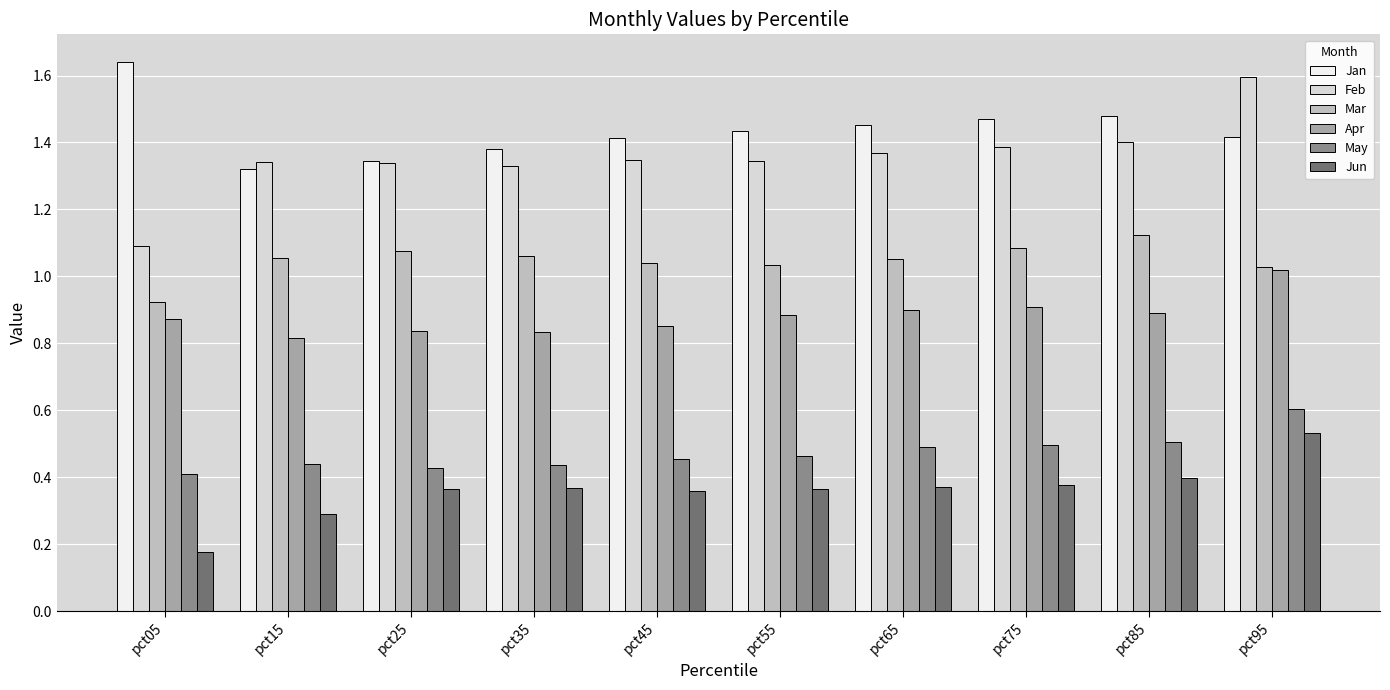

How many bars are there in total?

60